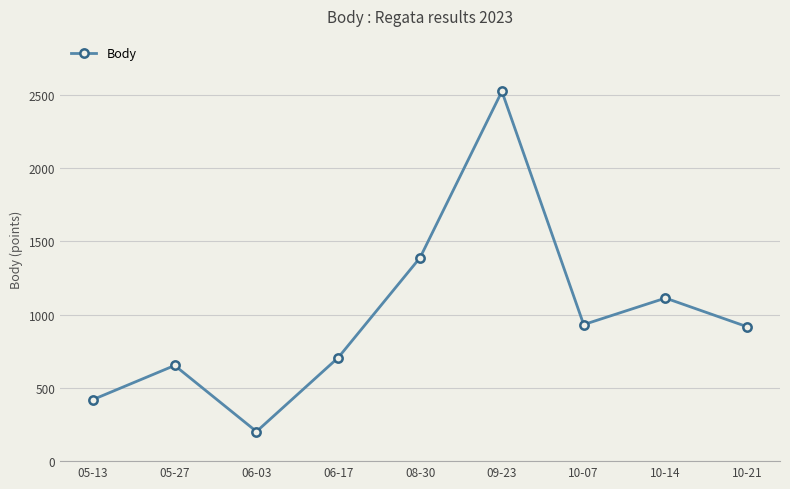

How many series are shown in this chart?

1